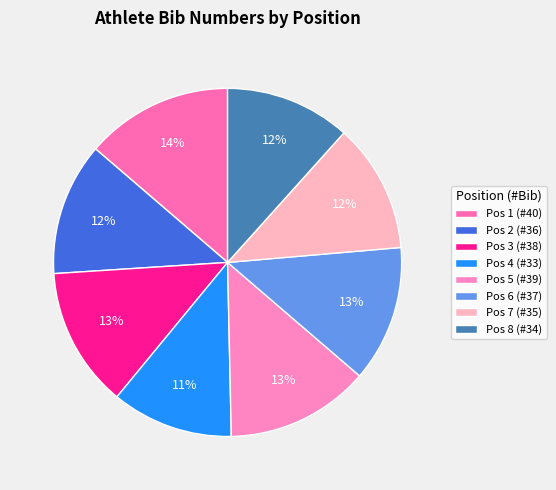

Is it true that Pos 1 (#40) is 20% of the pie?

False